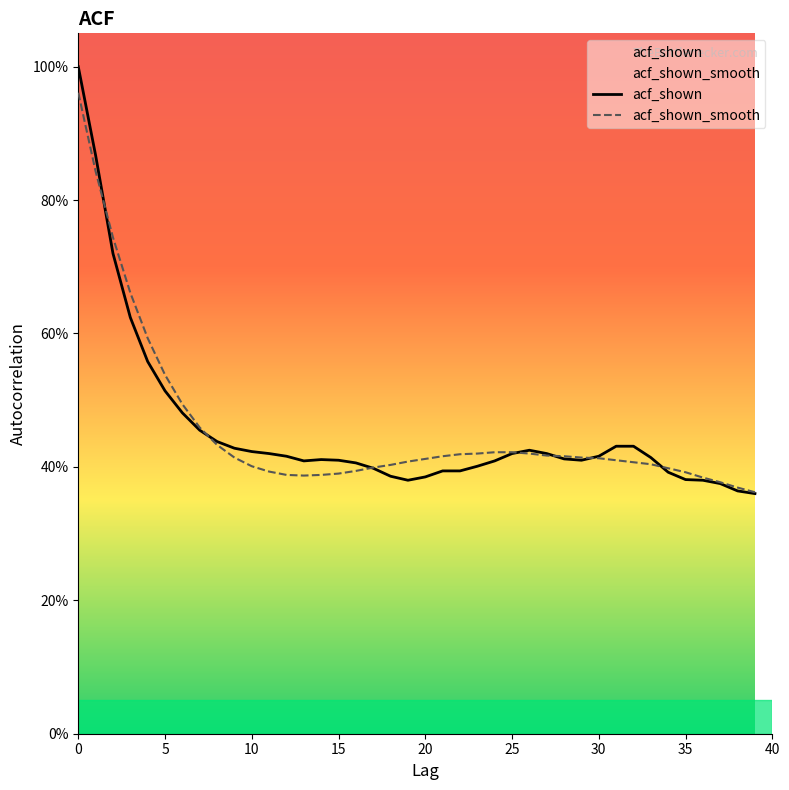

What is the average value of the acf_shown_smooth series?

0.5